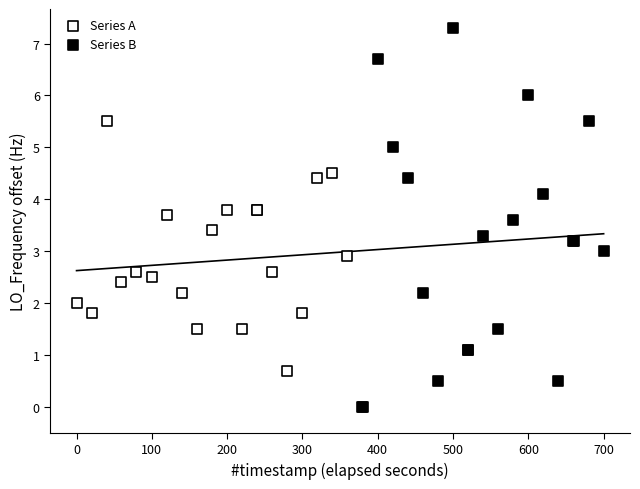

Which series reaches the minimum Y coordinate?

Series B